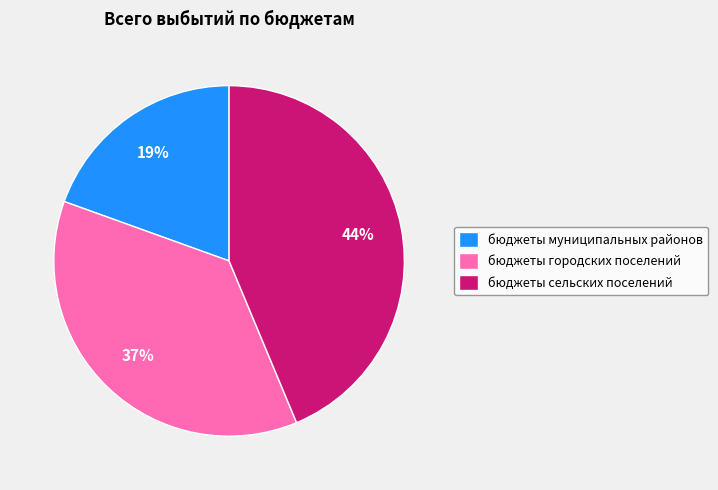

How many slices are in this pie chart?

3